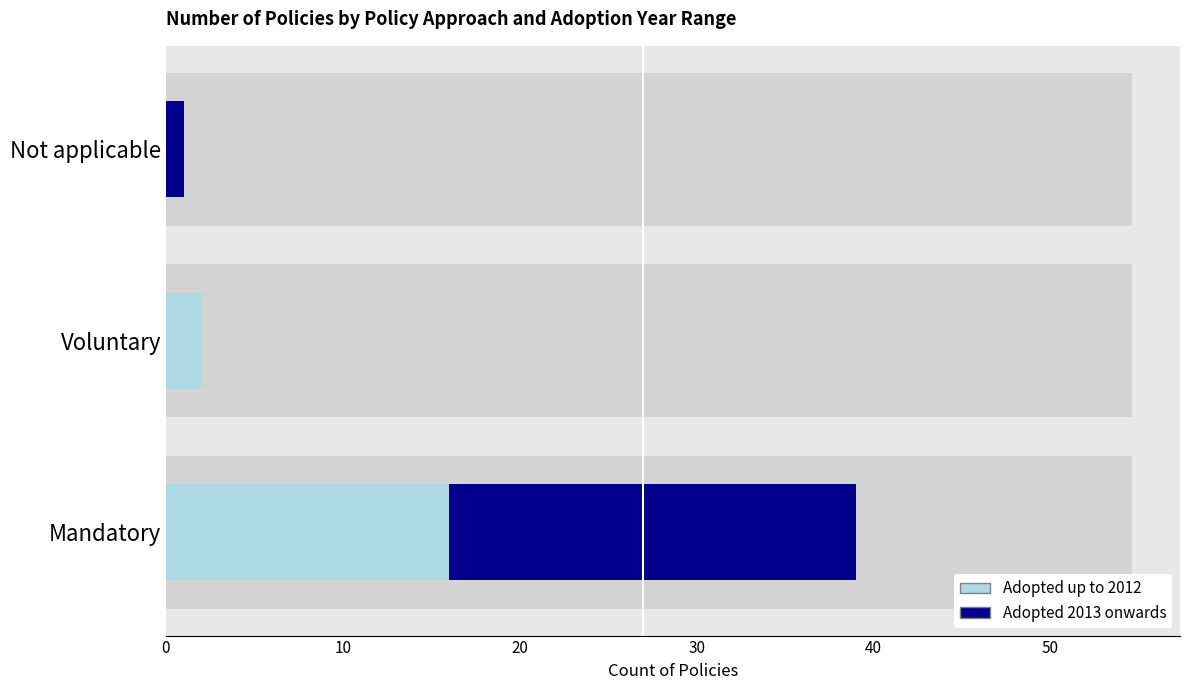

Does the chart contain stacked bars?

No